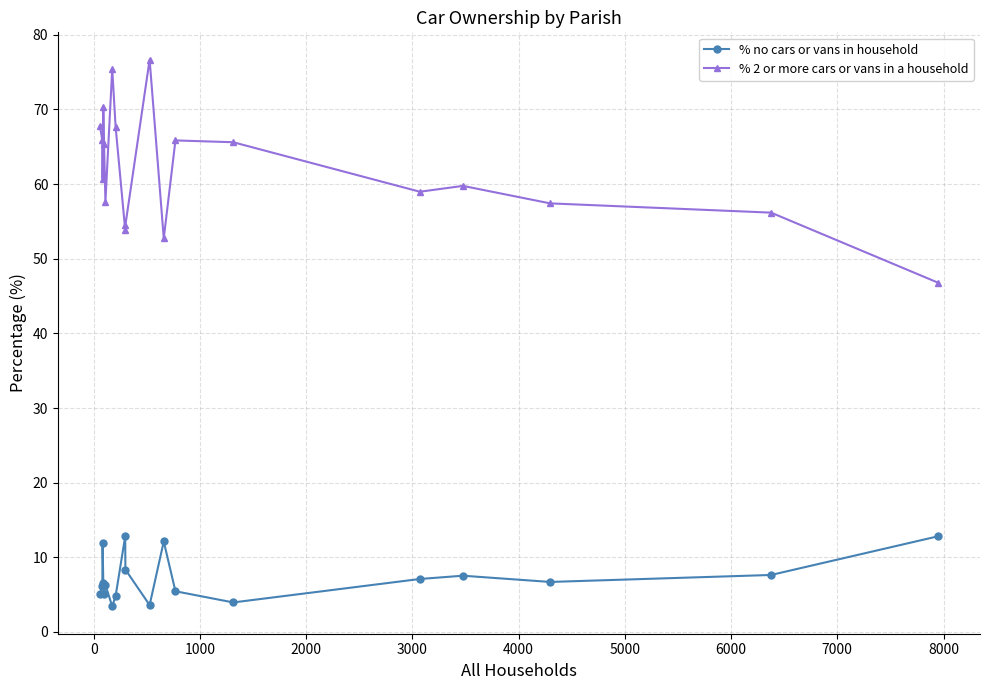

What is the average value of the % 2 or more cars or vans in a household series?

62.1